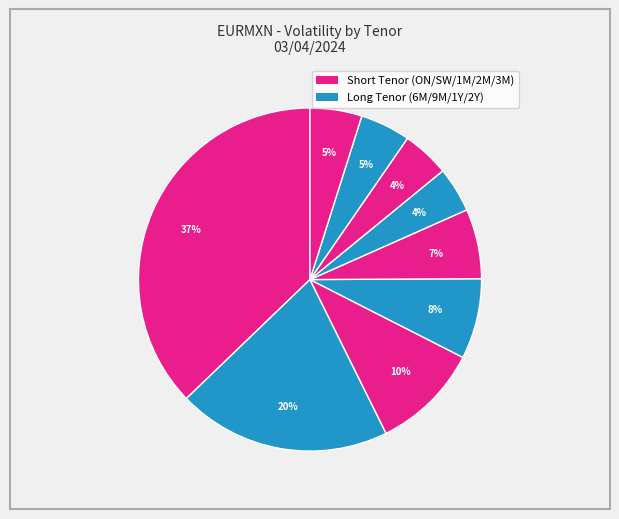

How many slices are in this pie chart?

9